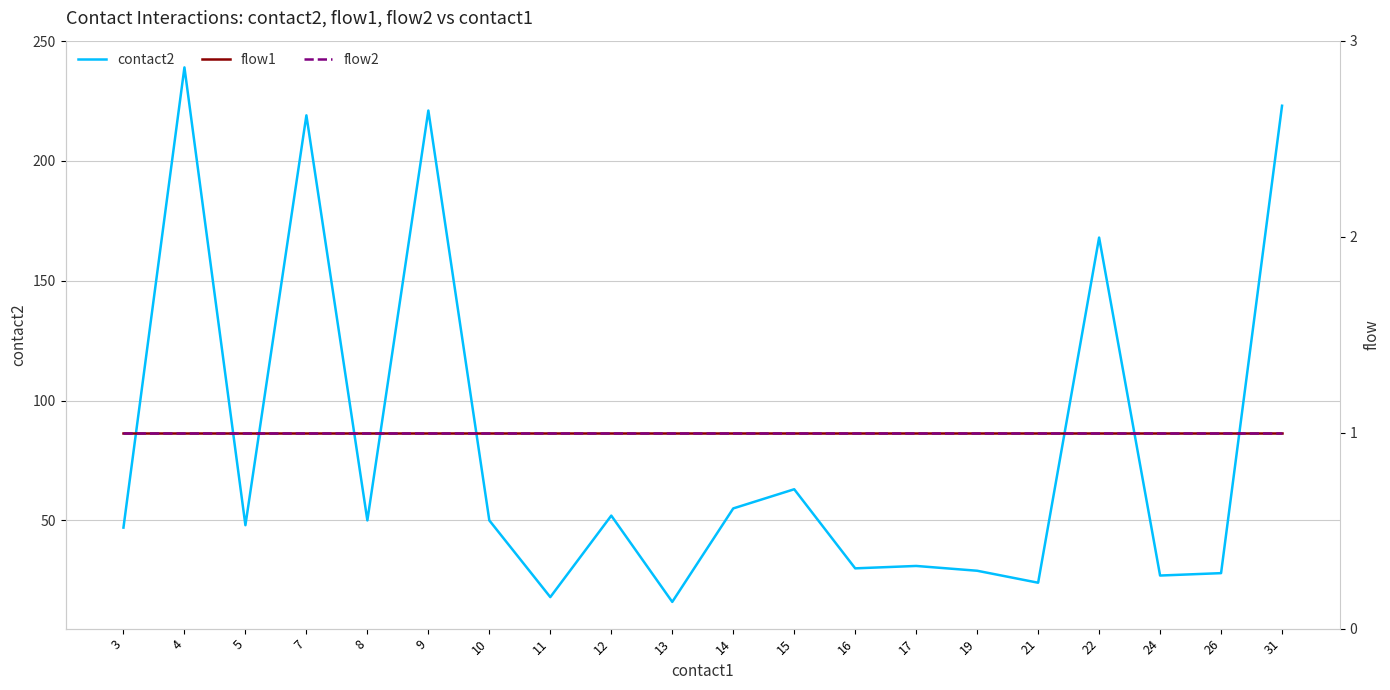

What is the value of the flow2 point at the 12th from the left?

1